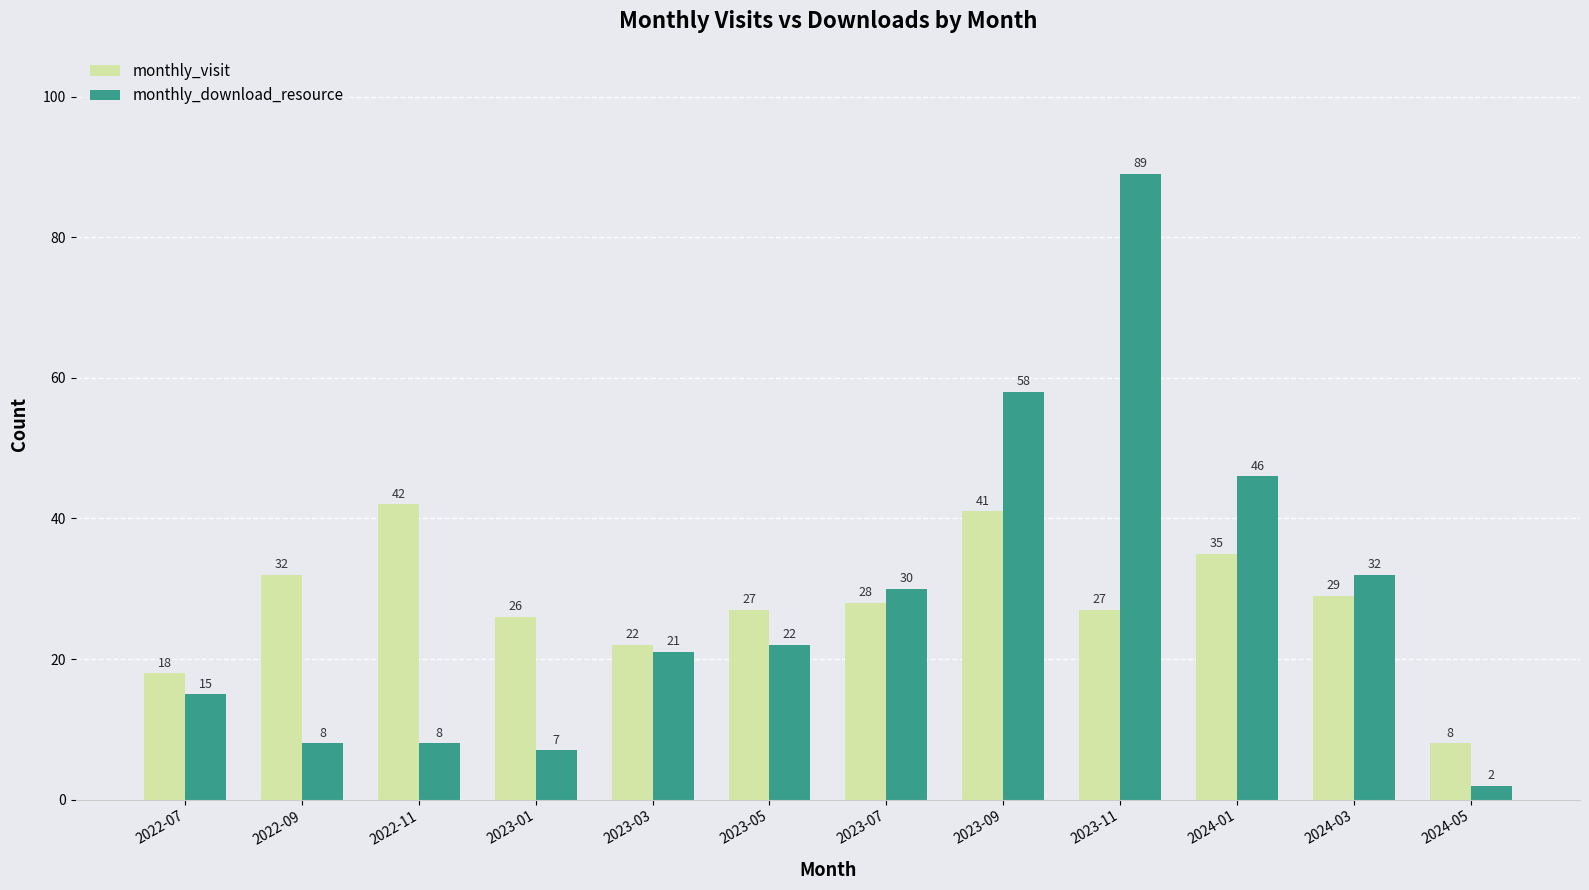

The value of monthly_visit at 2023-03 is 22. True or false?

True